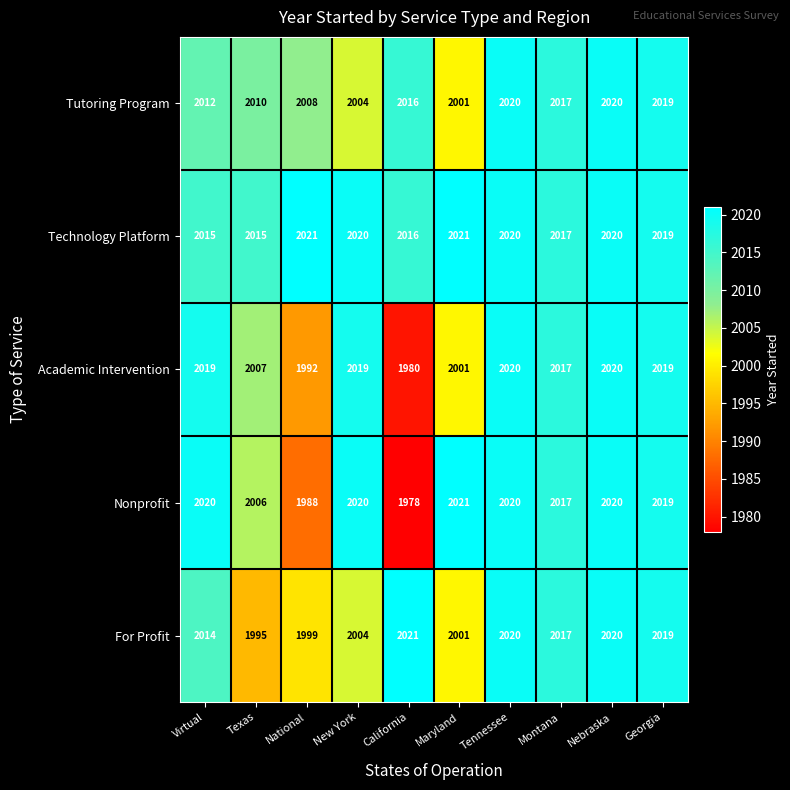

True or false: Technology Platform has a value of 2017 at Montana.

True